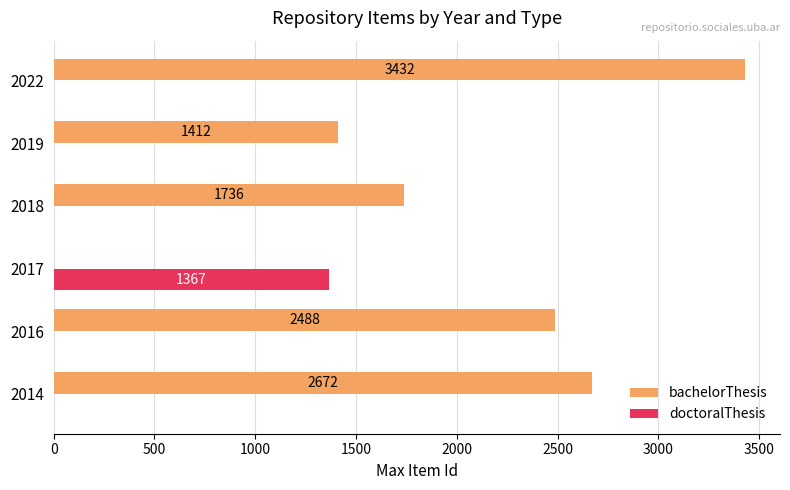

Which series has the largest total across all categories?

bachelorThesis